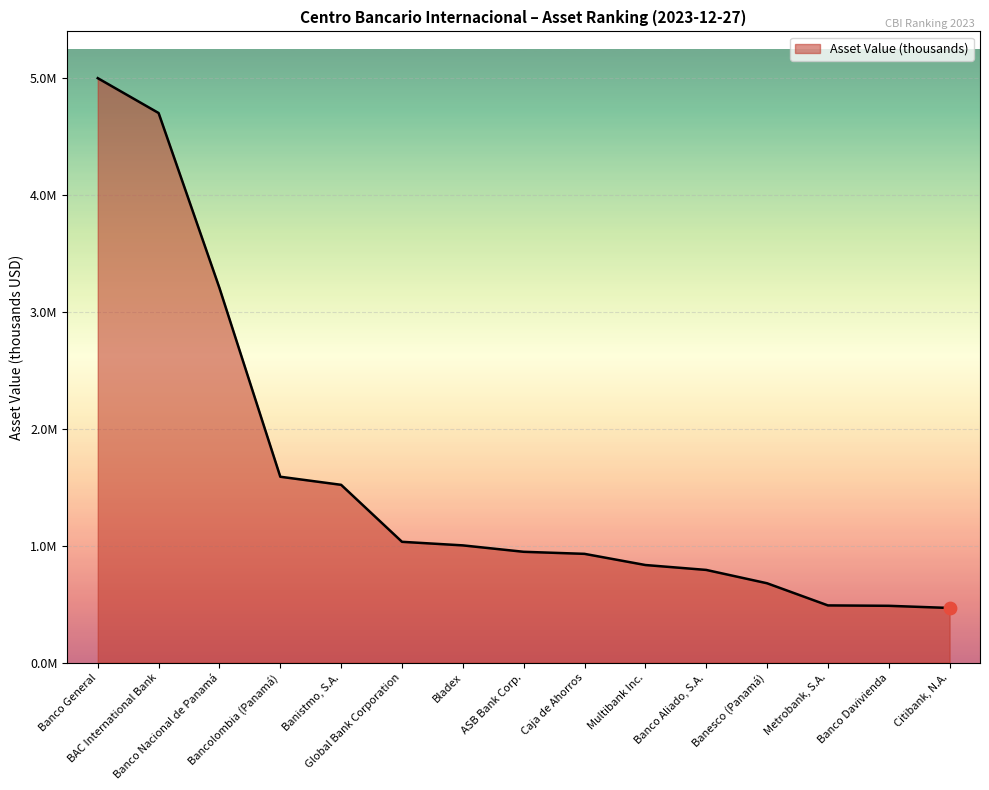

Does the chart have visible grid lines?

Yes